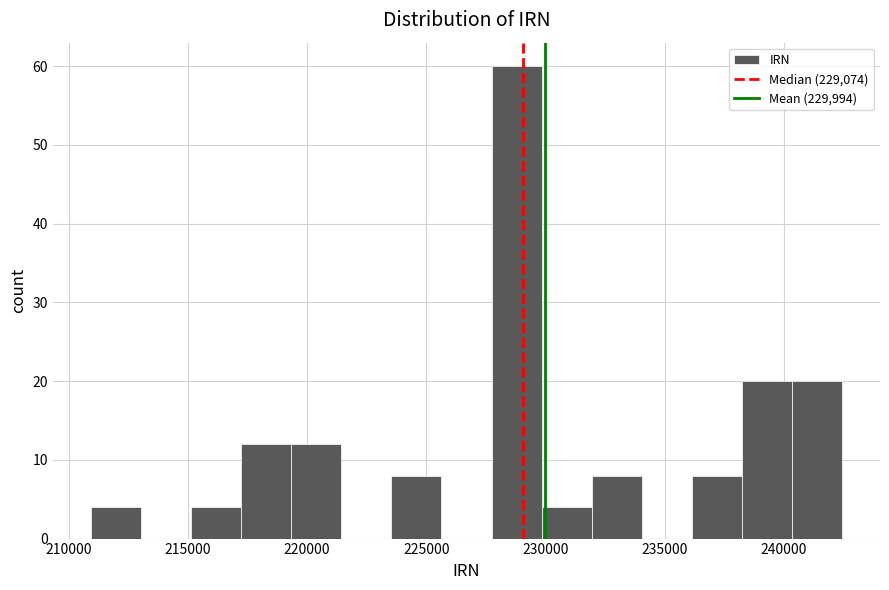

Reading left to right, list every bar in this chart as the range it spans on the x-axis followed by its height. Neither the bar edges nor the heights are printed on the chart, so give them approximately, as read against the axes.

211000 to 213000: 4
213000 to 215000: 0
215000 to 217000: 4
217000 to 219500: 12
219500 to 221500: 12
221500 to 223500: 0
223500 to 225500: 8
225500 to 227500: 0
227500 to 230000: 60
230000 to 232000: 4
232000 to 234000: 8
234000 to 236000: 0
236000 to 238000: 8
238000 to 240500: 20
240500 to 242500: 20